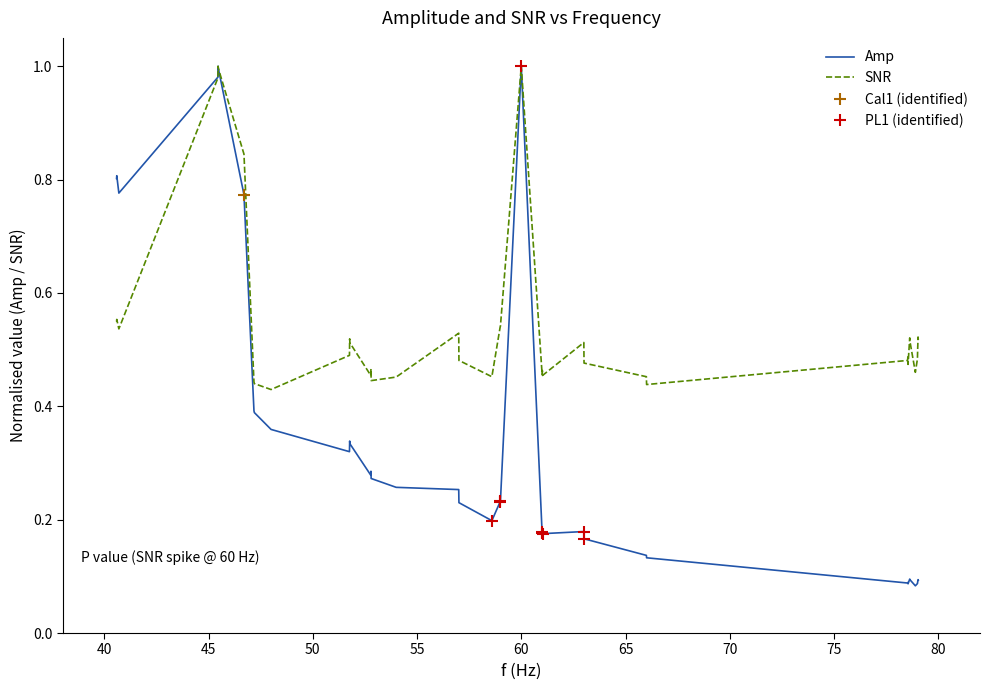

In SNR, how many points are higher than both neighbors (excluding endpoints)?

11